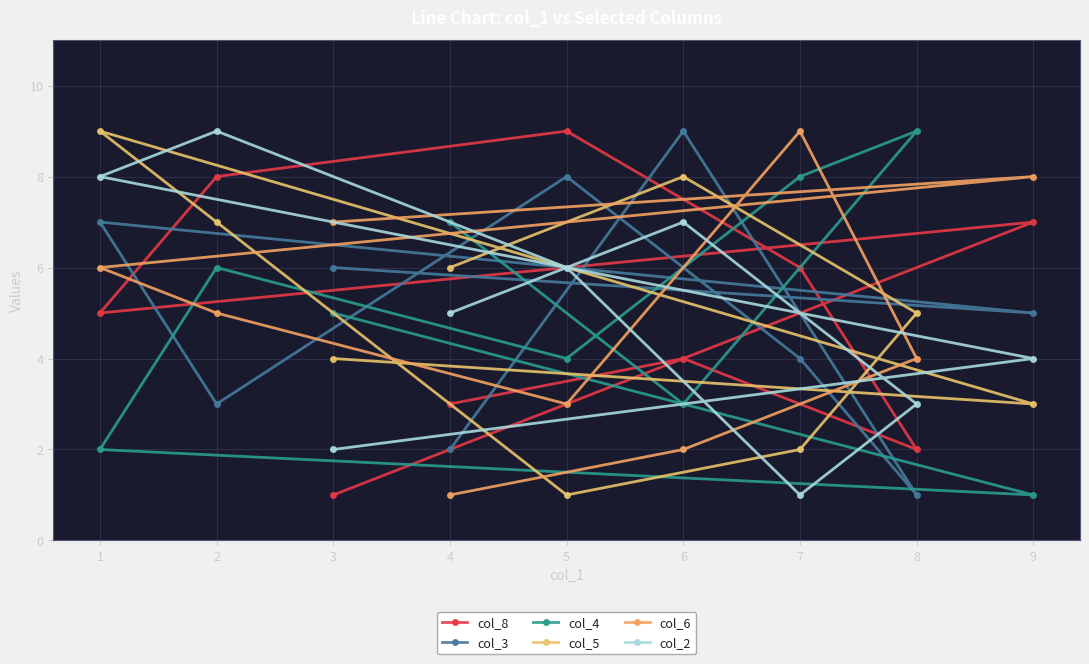

Is the value of col_4 at 8 greater than the value of col_2 at 3?

Yes